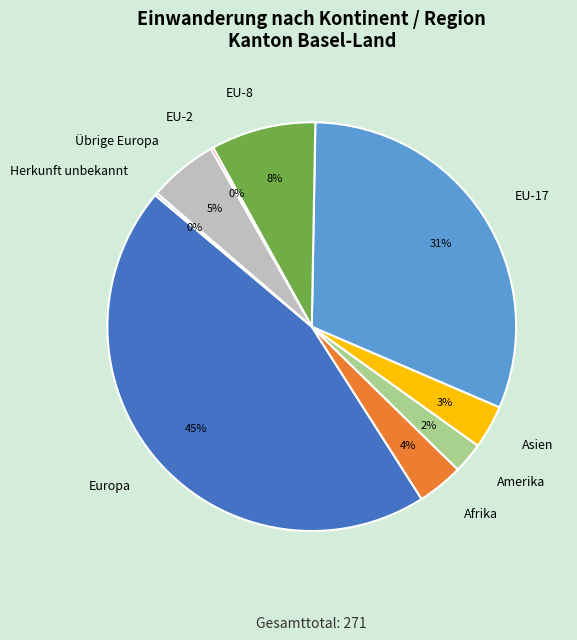

Is there any slice that represents more than half of the pie?

No